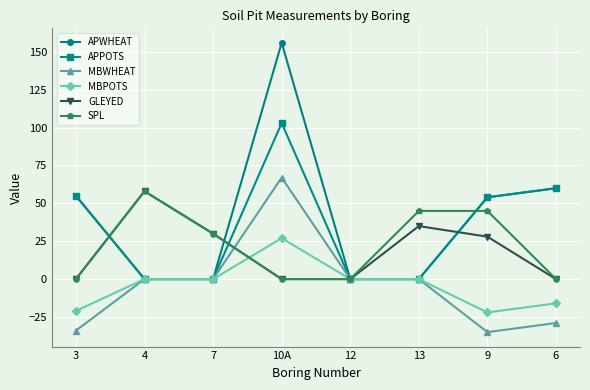

How many MBPOTS values are between -16 and 0?

5